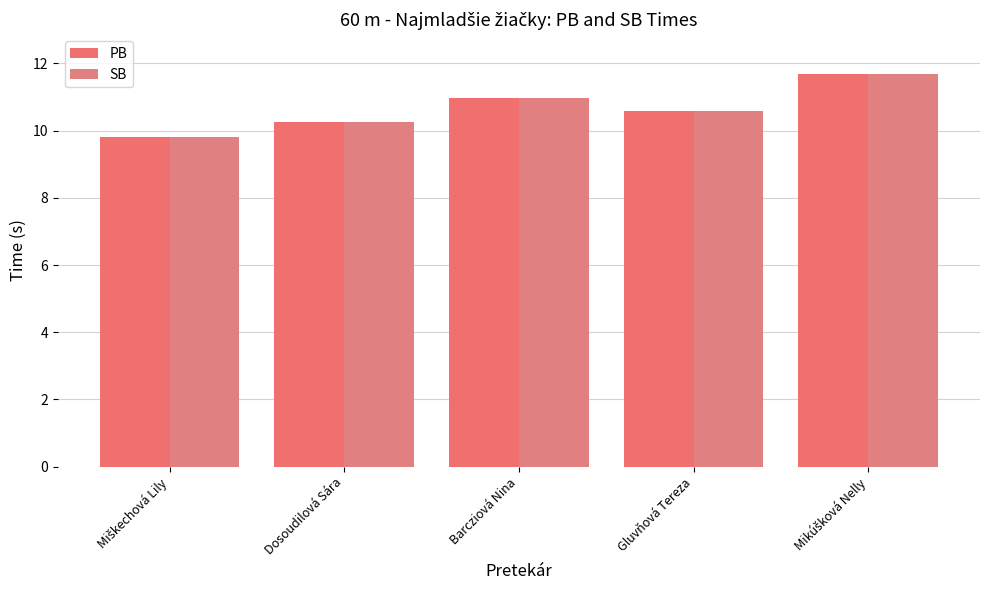

Which series has the widest spread of values?

PB